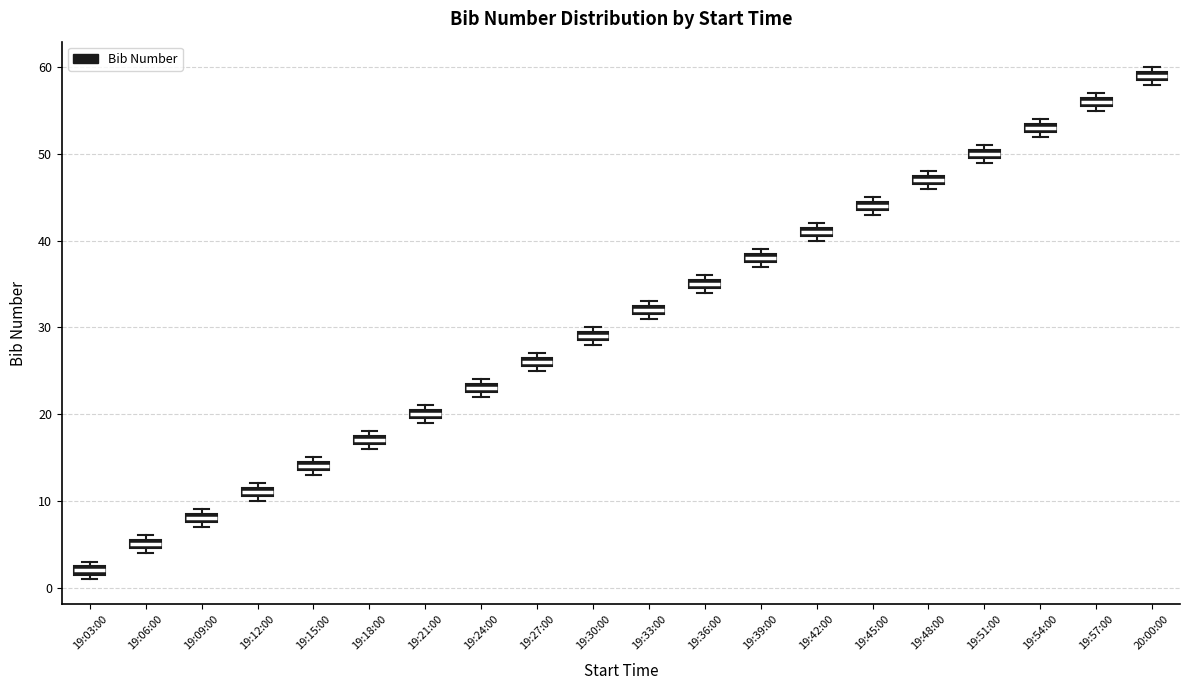

Which box has the highest median line?

20:00:00